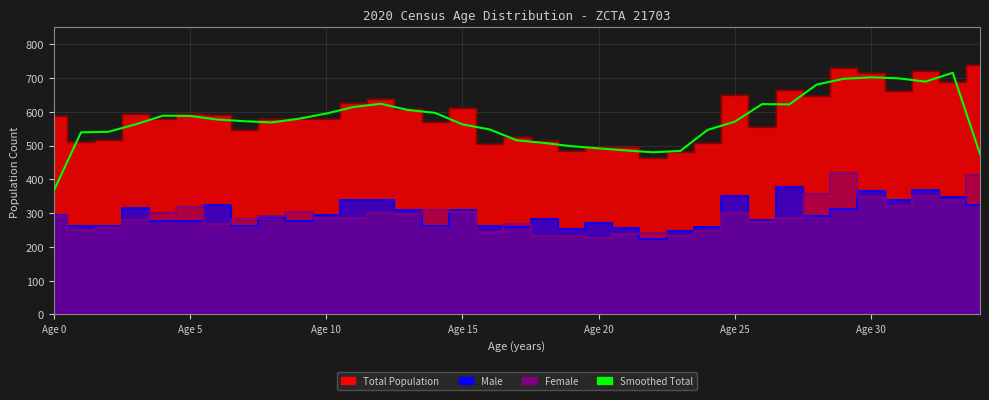

How many lines are shown in the chart?

1